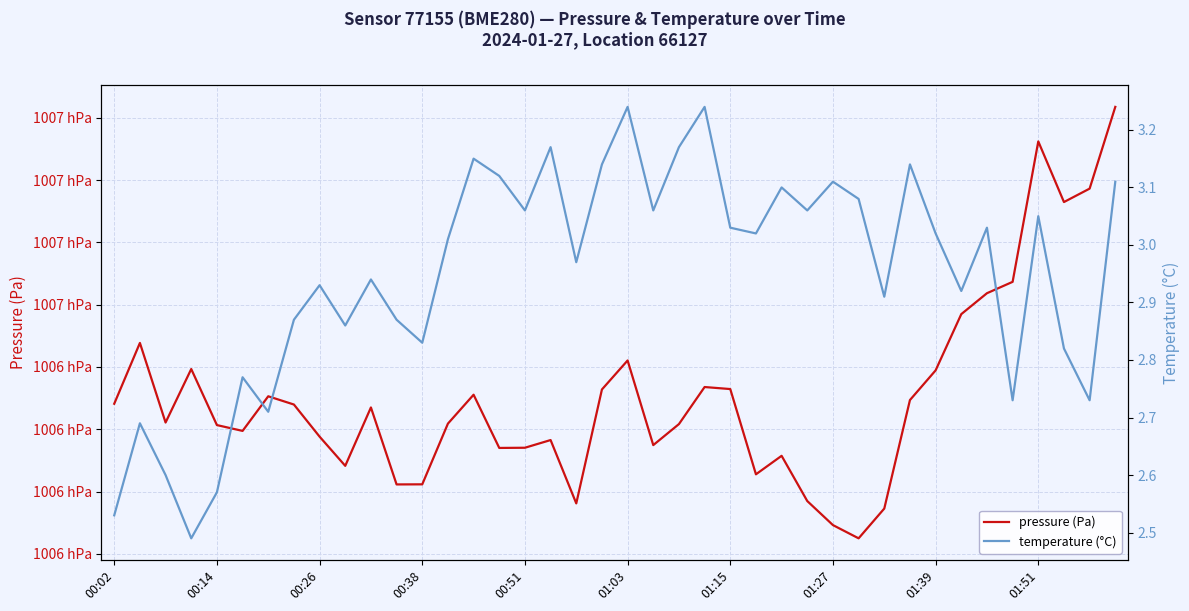

What is the difference between the highest and lowest values at 00:26?

100614.7